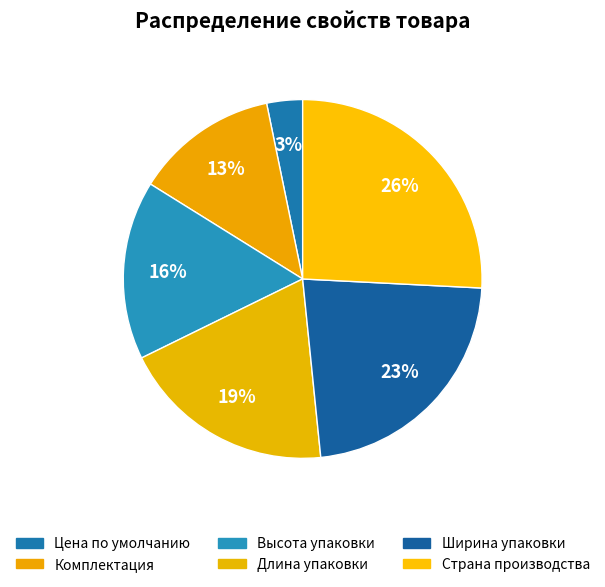

Is it true that Комплектация is 27% of the pie?

False